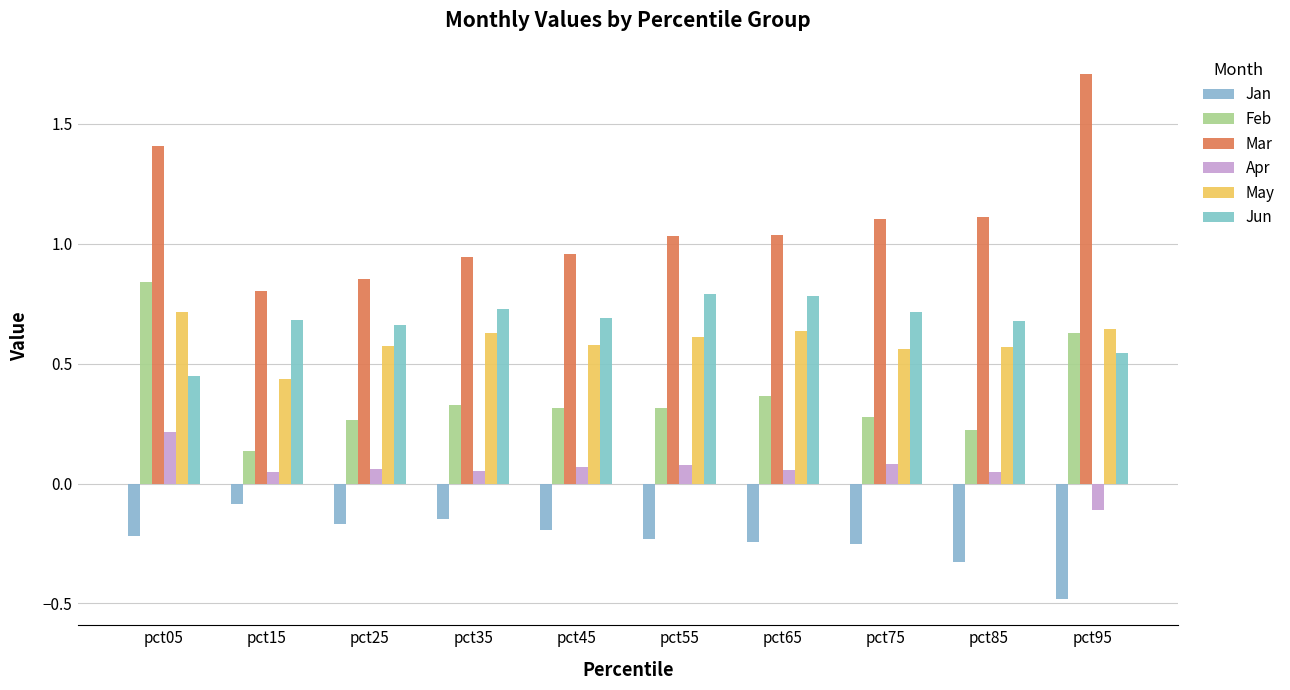

Which label corresponds to the largest value in the chart?

pct95